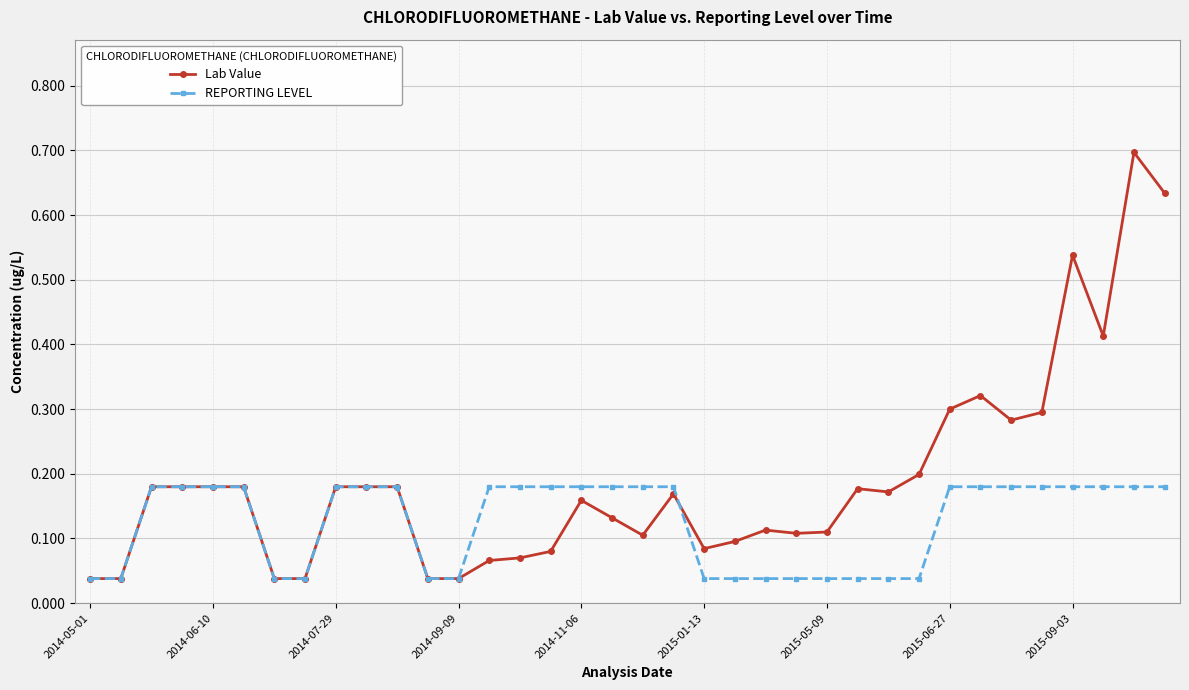

Count the REPORTING LEVEL values in the range 0 to 1.

36